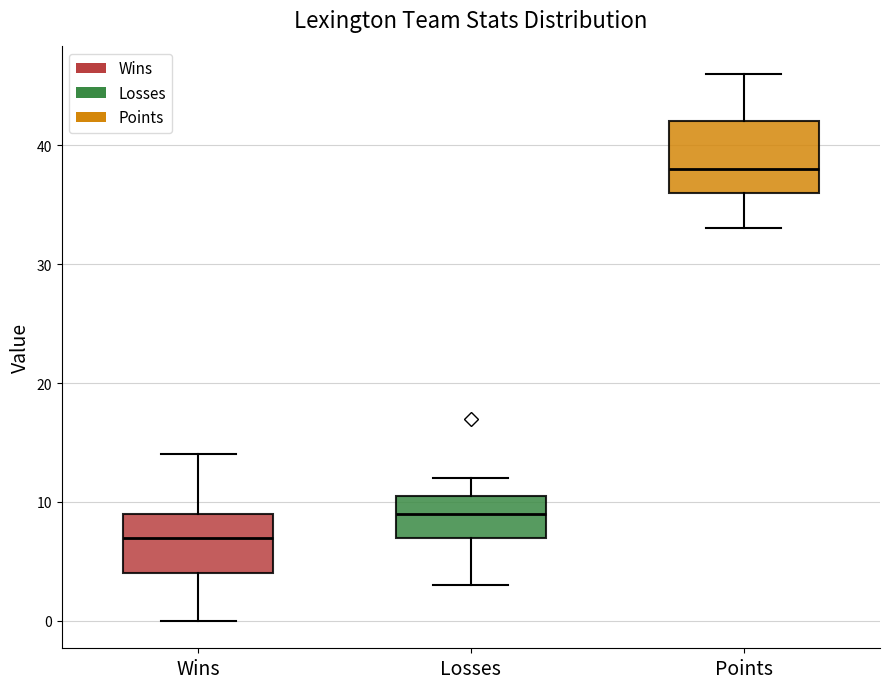

Where does the lower whisker of the box for Wins end on the y-axis? The values are not printed on the chart, so give them approximately, as read against the axis.

0